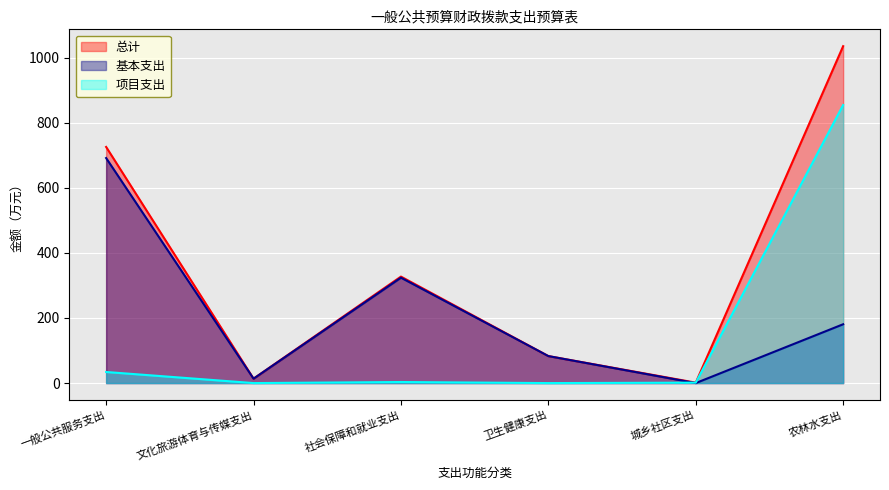

At which category does 项目支出 reach its first local peak?

社会保障和就业支出